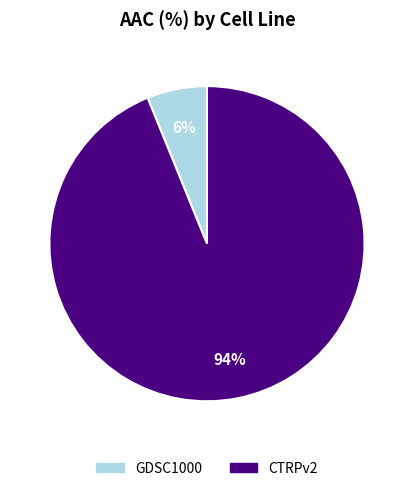

Which has a higher value, GDSC1000 or CTRPv2?

CTRPv2